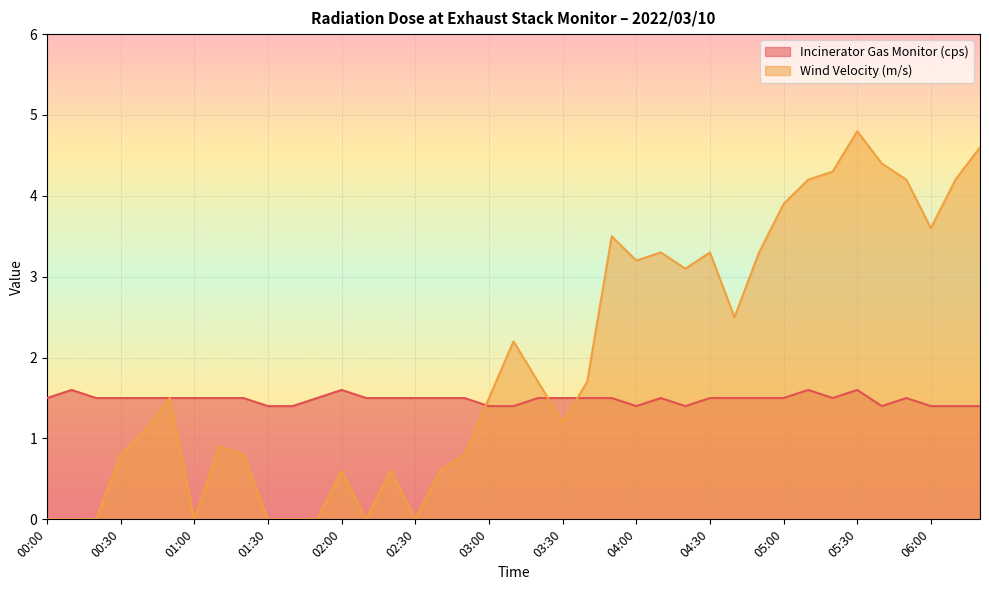

How many interior local valleys does the Wind Velocity (m/s) series have?

8